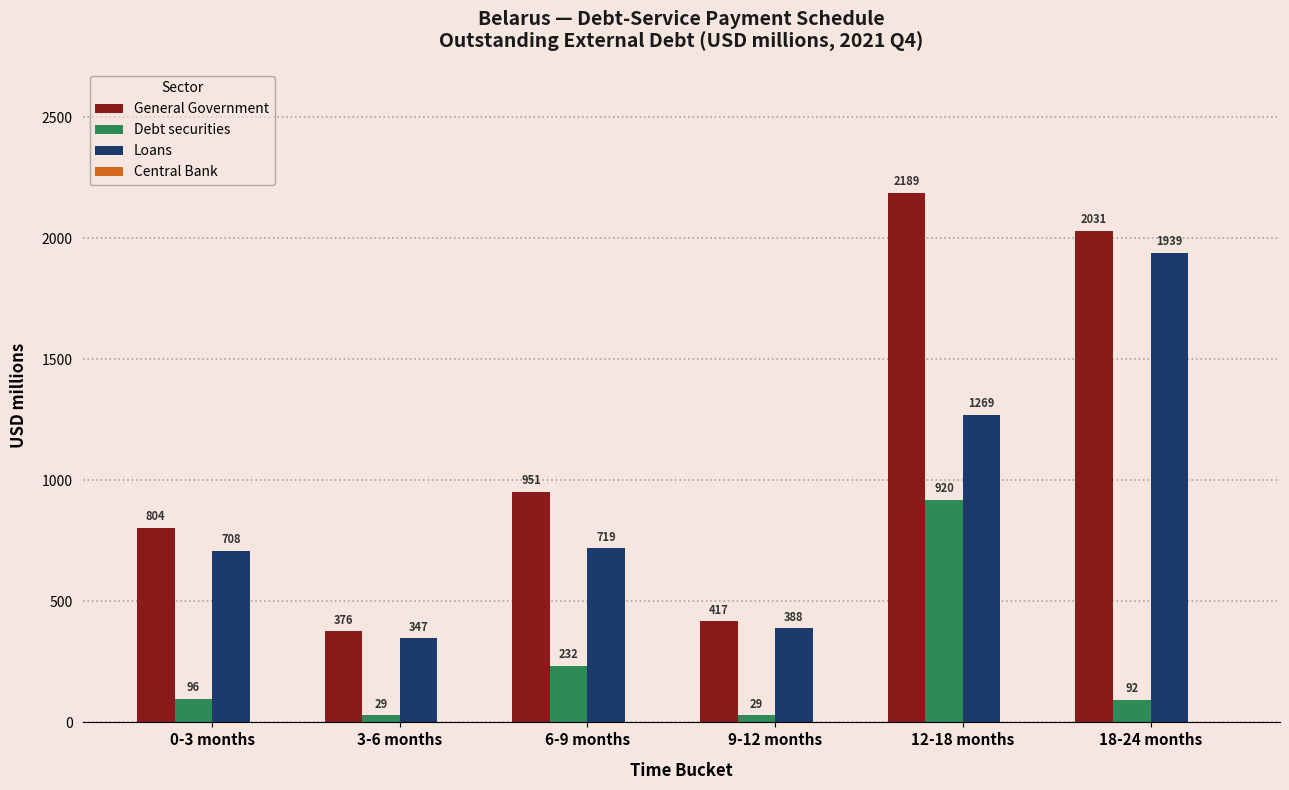

What is the difference between the highest and lowest values at 18-24 months?

1939